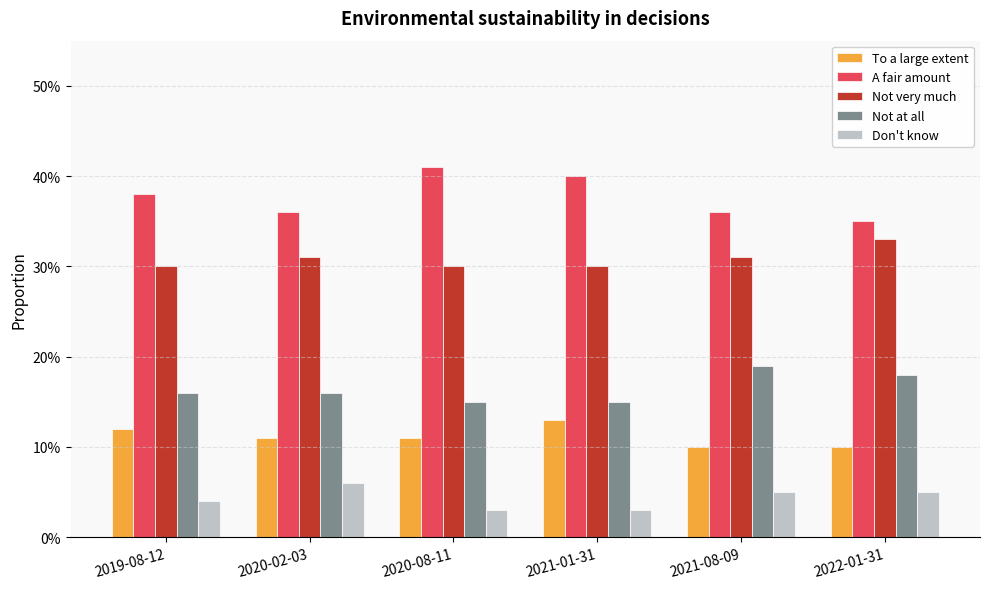

What is the label of the 2nd bar from the left?

2020-02-03